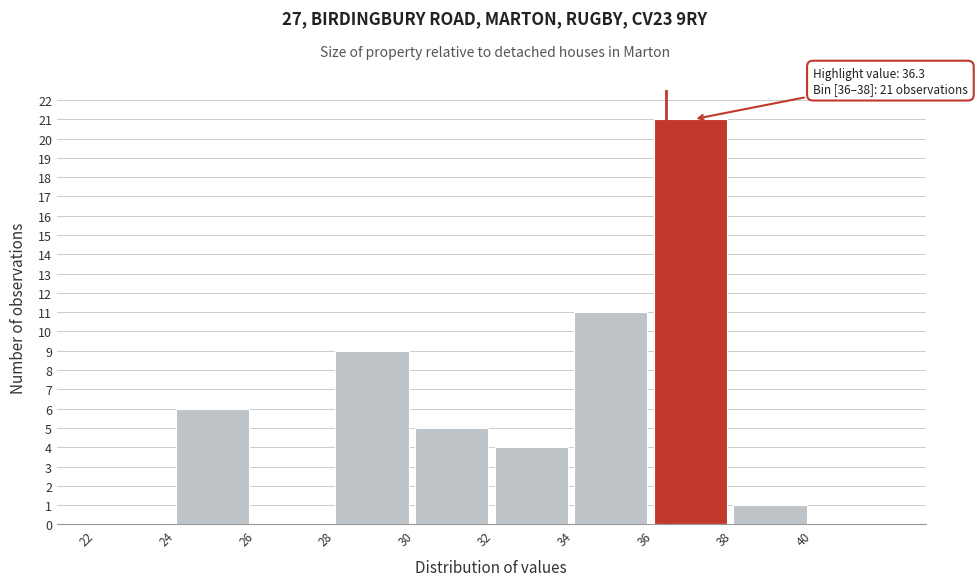

Over which range of the x-axis is the bar tallest?

36 to 38